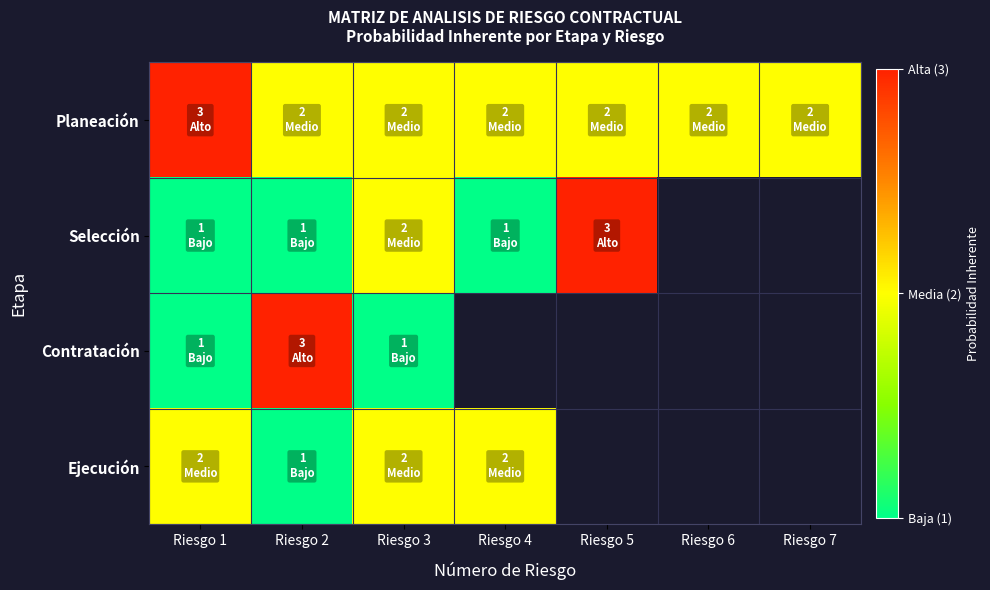

What is the minimum value shown in the chart?

1.0